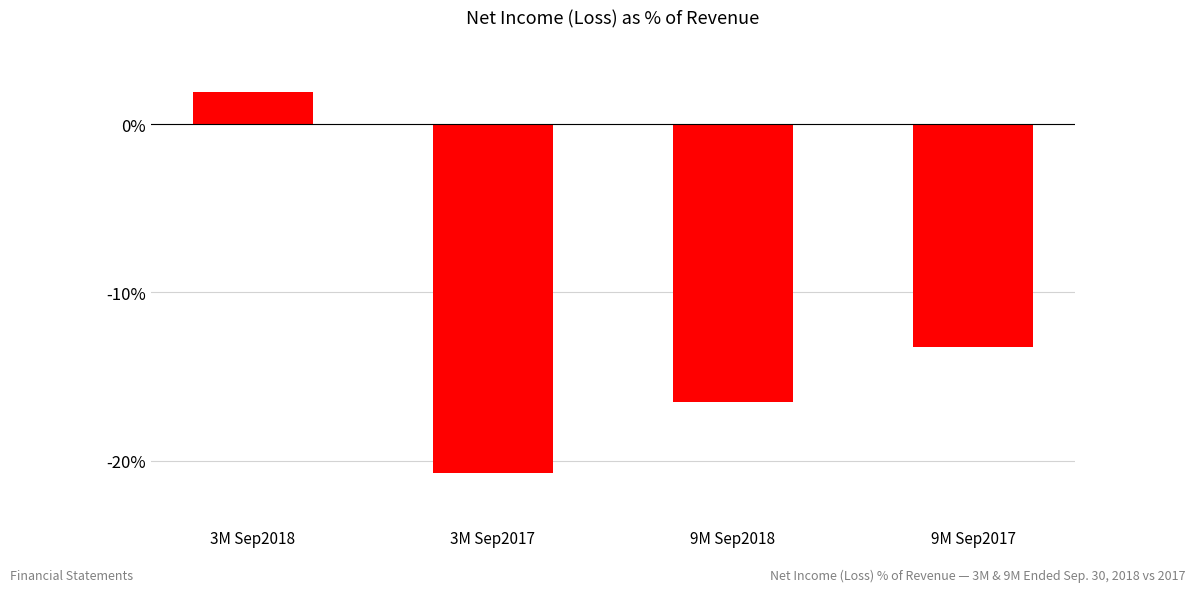

How many values are below -13?

3